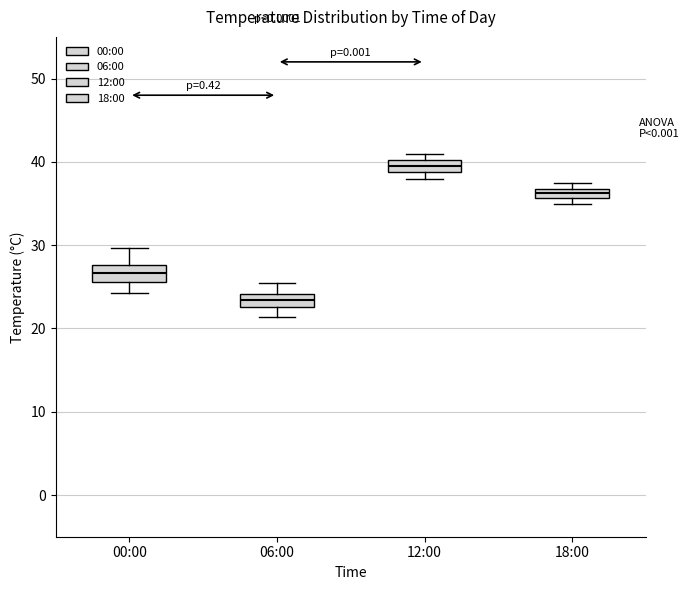

Which box's median line is the highest?

12:00